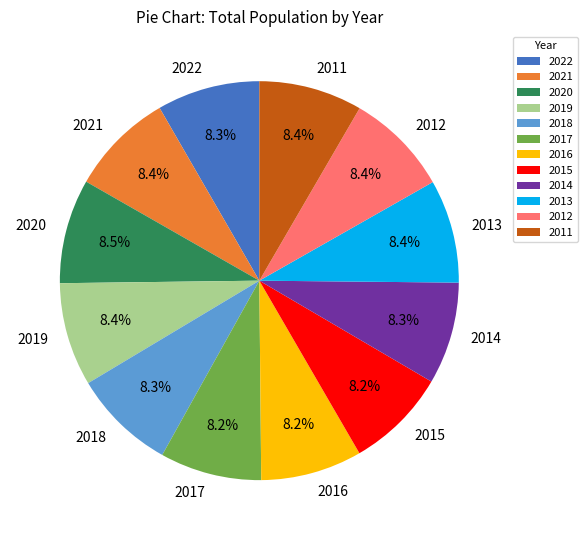

To the nearest percent, what is the average slice percentage?

8%